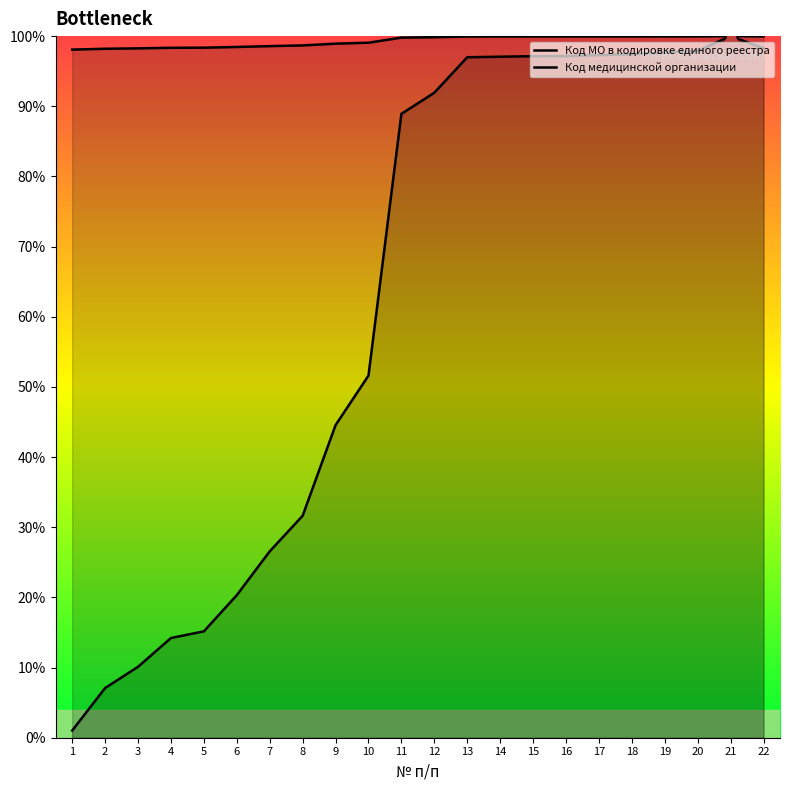

What is the sum of all Код медицинской организации values?

1380.0